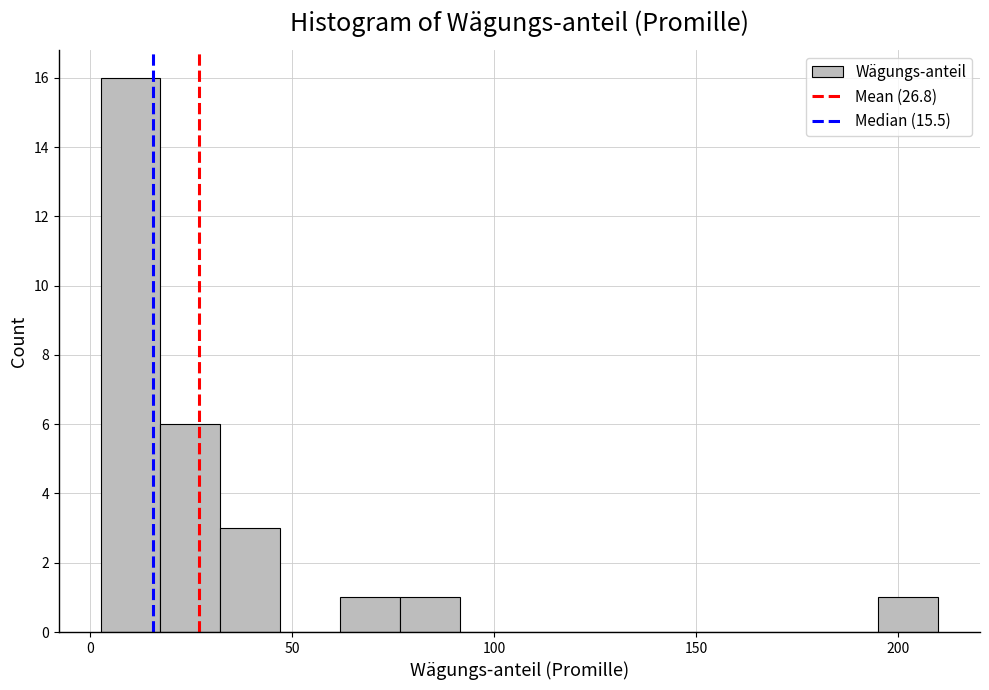

Read against the x-axis, roughly where is the centre of the tallest bar?

10